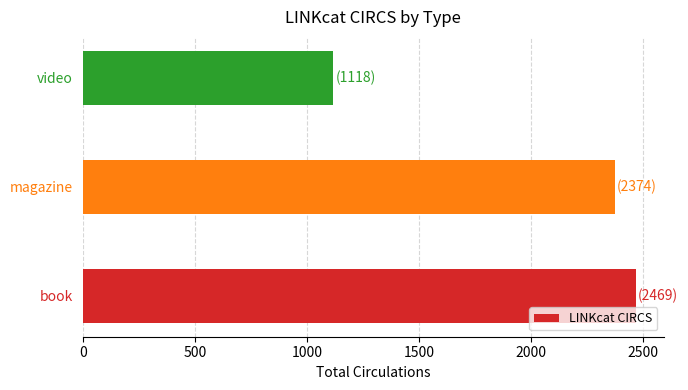

Reading top to bottom, what are all the values shown in this chart?

1118	2374	2469